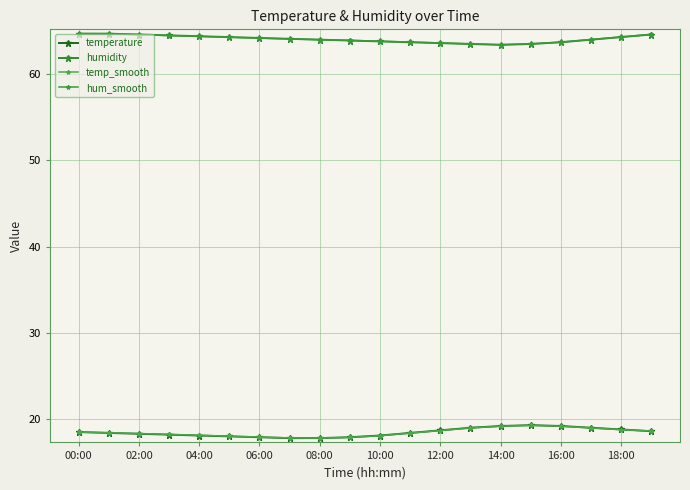

What is the value of the temp_smooth point at the 9th from the left?

17.8